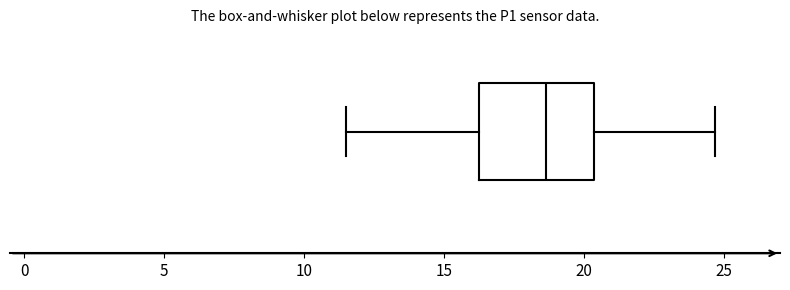

Where does the left whisker of the box end on the x-axis? The values are not printed on the chart, so give them approximately, as read against the axis.

11.5